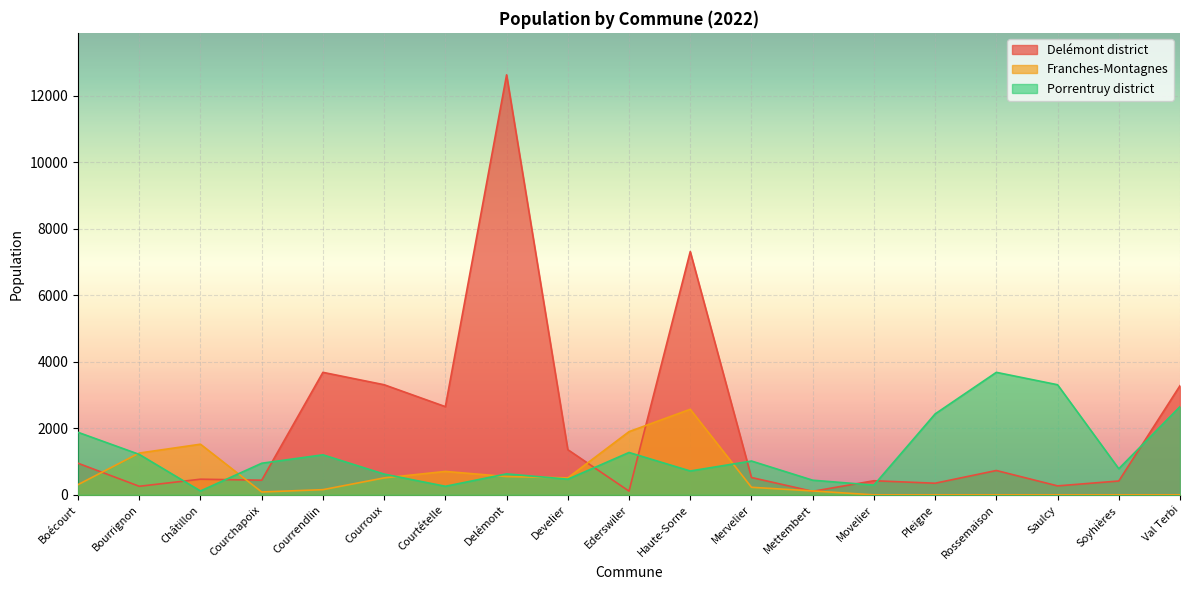

At which category does the chart reach its peak across all series?

Delémont